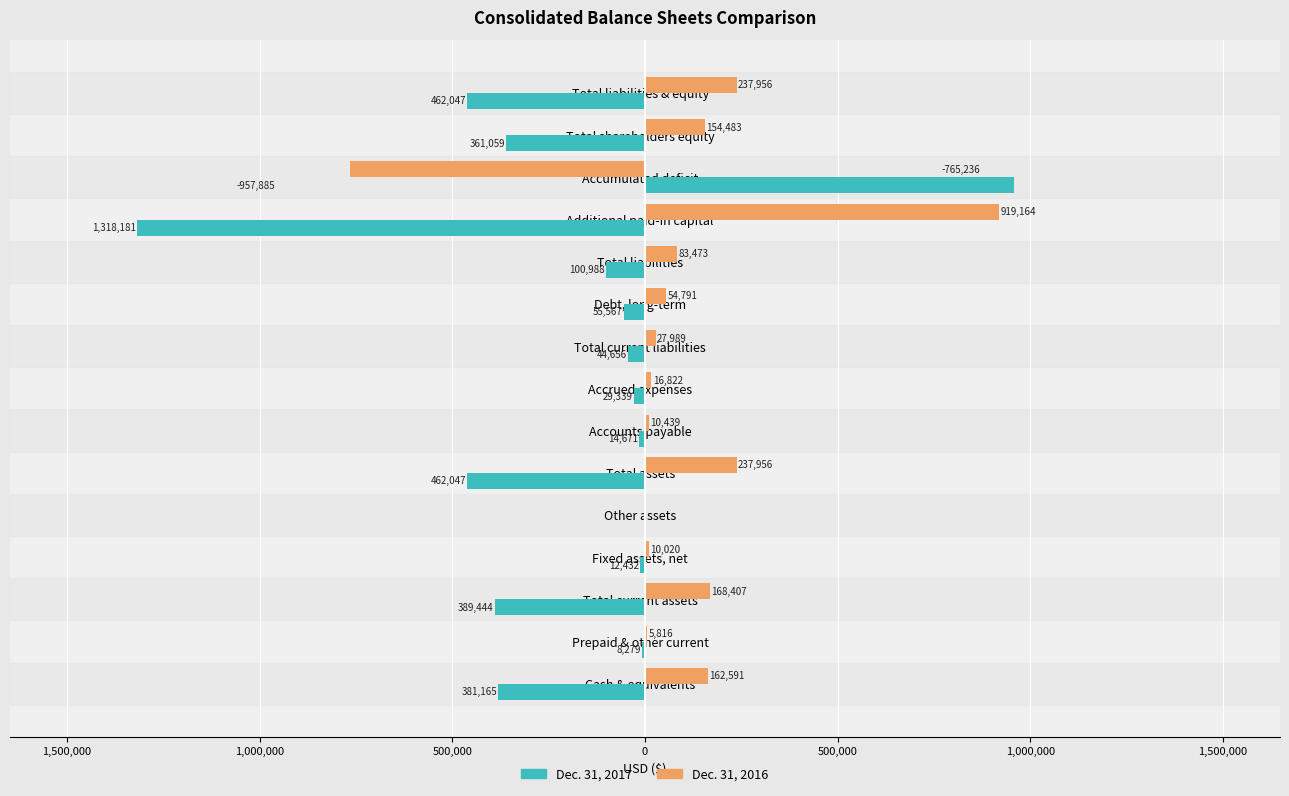

What are all the series names shown in the legend?

Dec. 31, 2017, Dec. 31, 2016